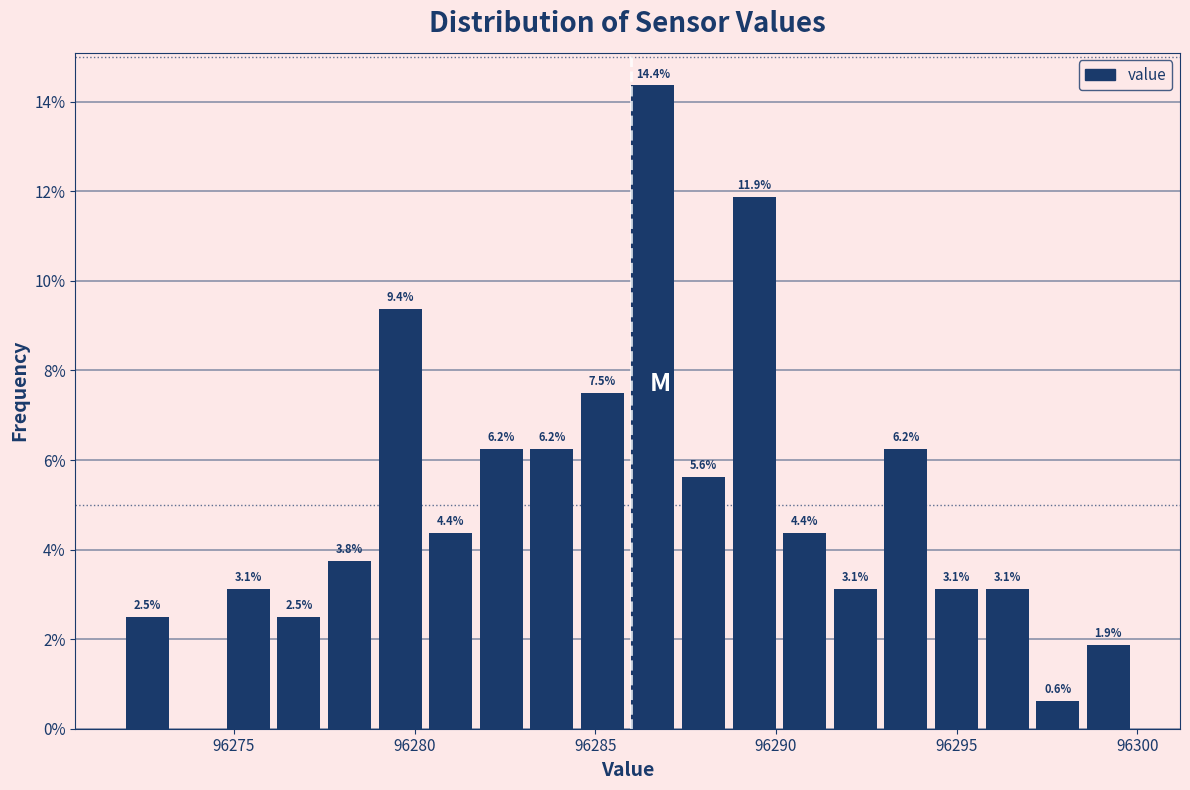

Read against the x-axis, roughly where is the centre of the tallest bar?

96286.5